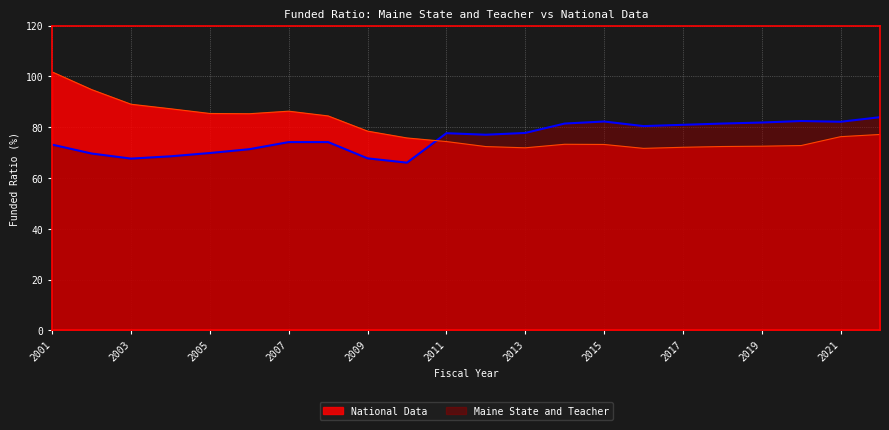

What value does the National Data series have at 2019?

72.5